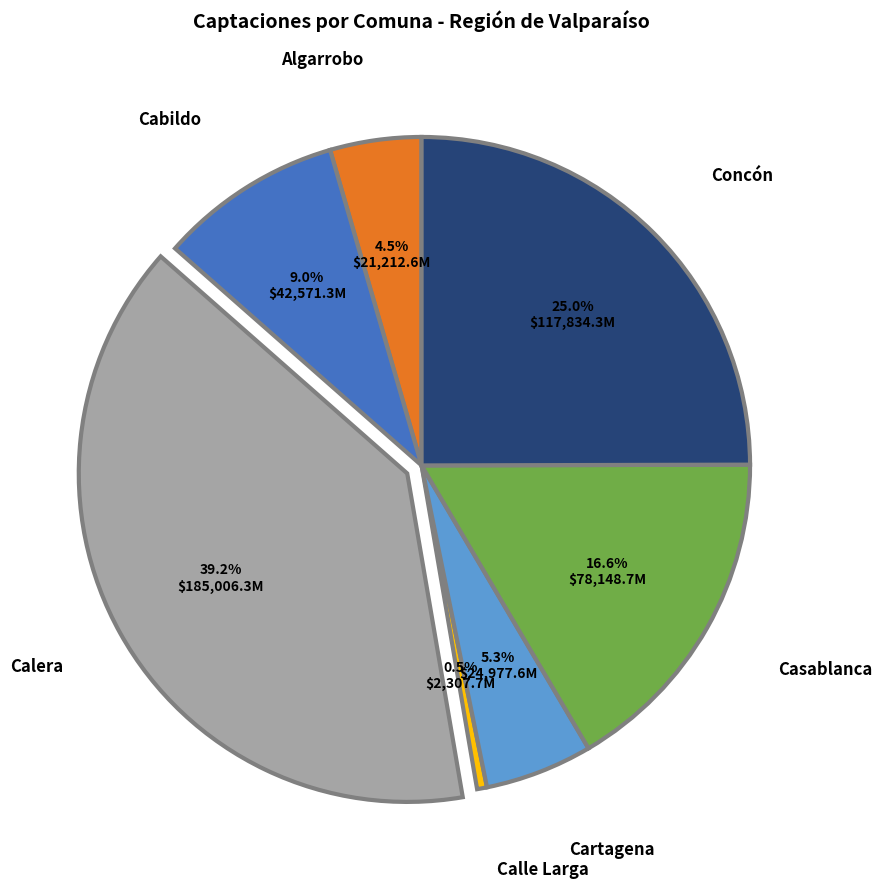

Does any single category account for the majority?

No